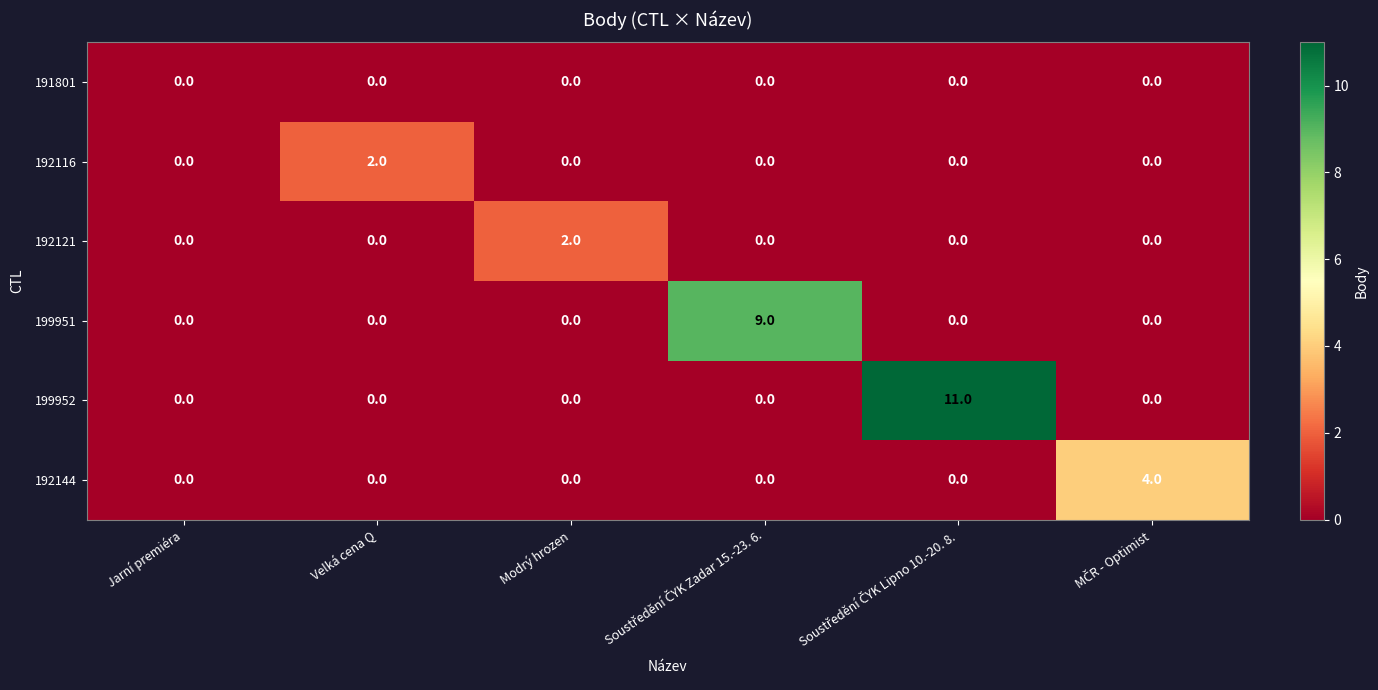

Which series has the largest total across all categories?

199952